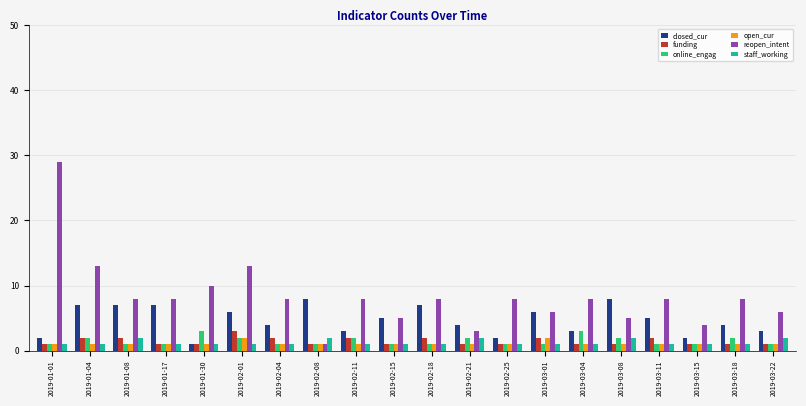

What is the minimum value for online_engag?

1